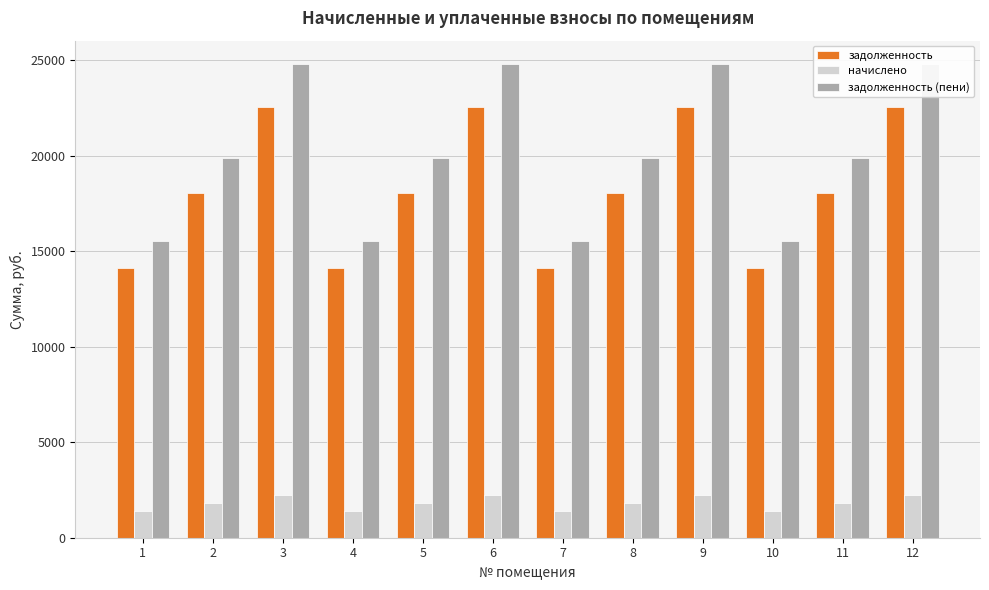

At which category does the chart reach its peak across all series?

3